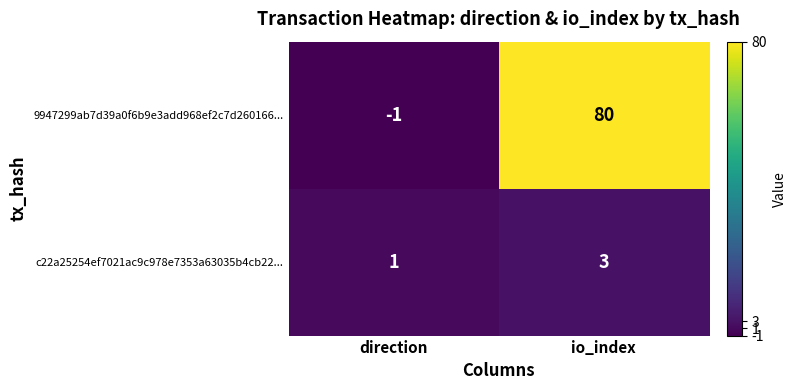

What is the total value across all series at io_index?

83